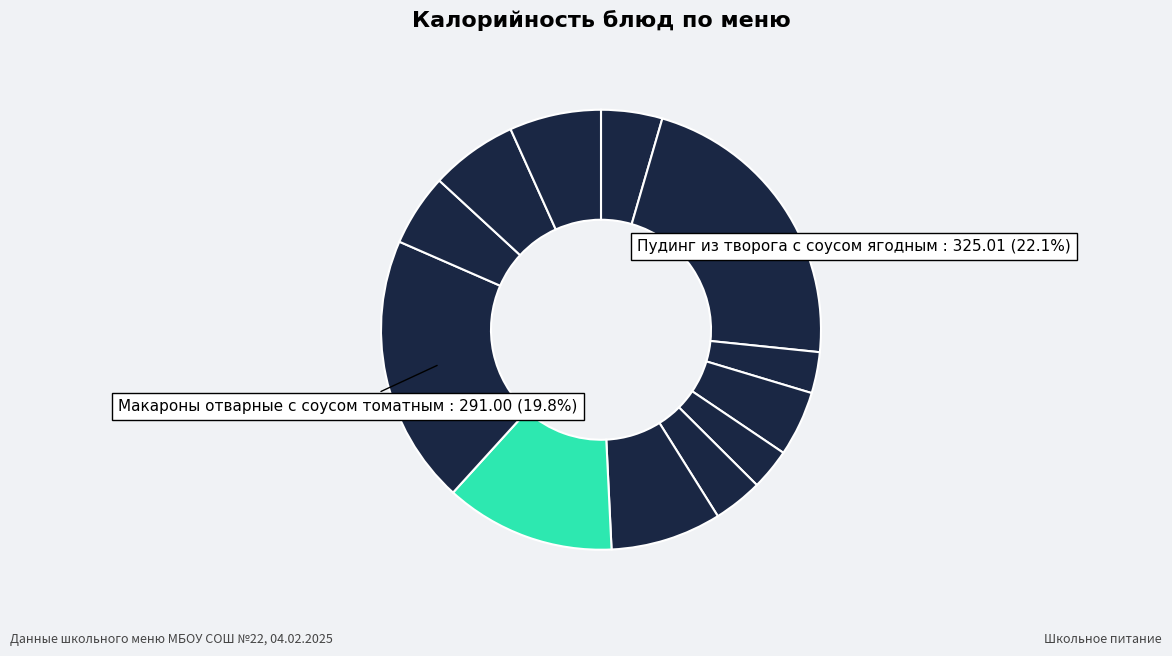

Count the number of slices in the pie.

12